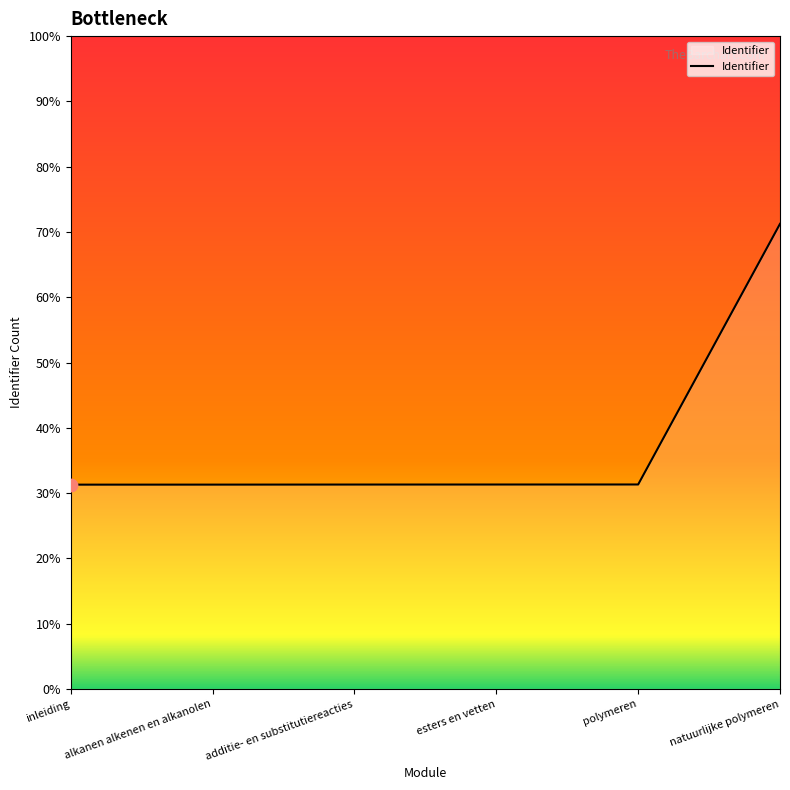

Is this an area chart (filled region under the line)?

Yes